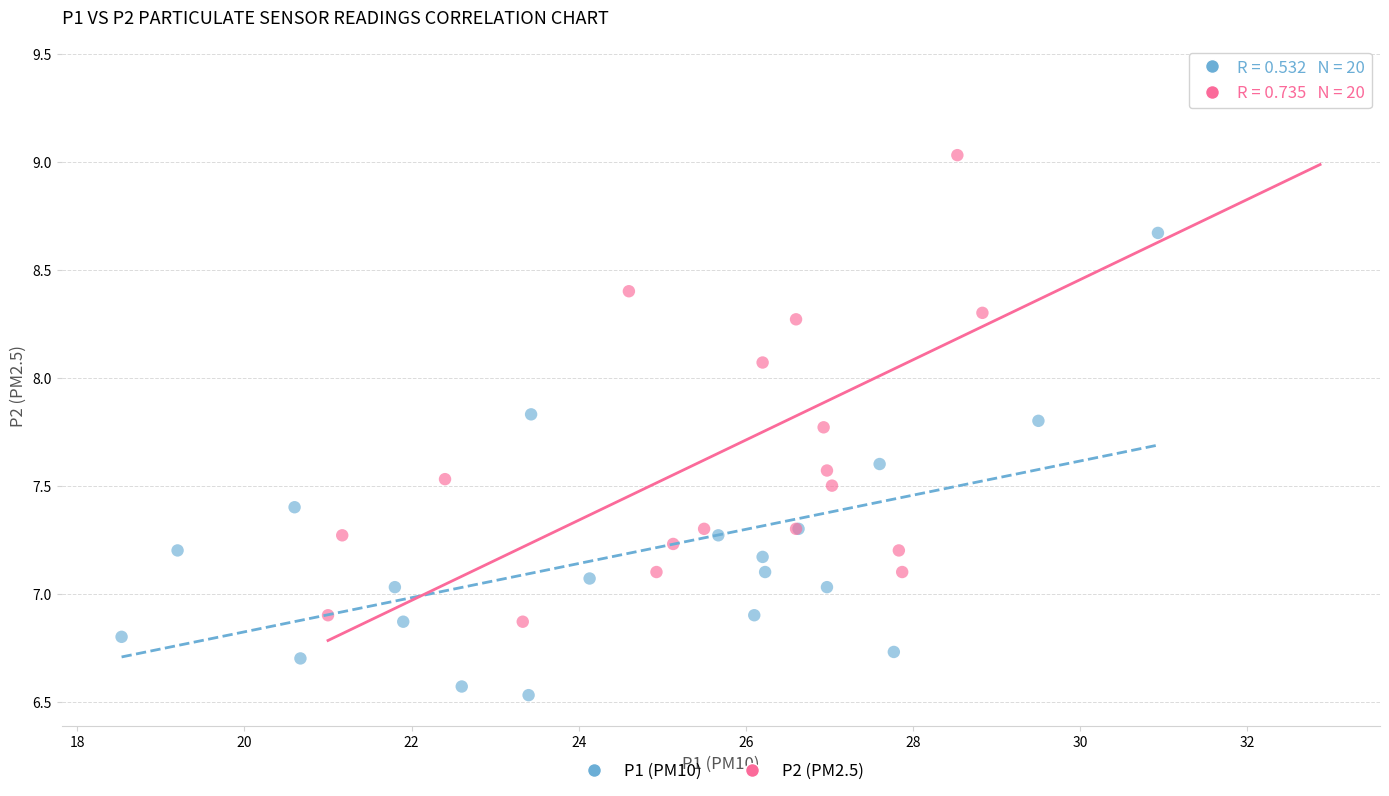

Which series has the largest Y range (max minus min)?

P2 (PM2.5)